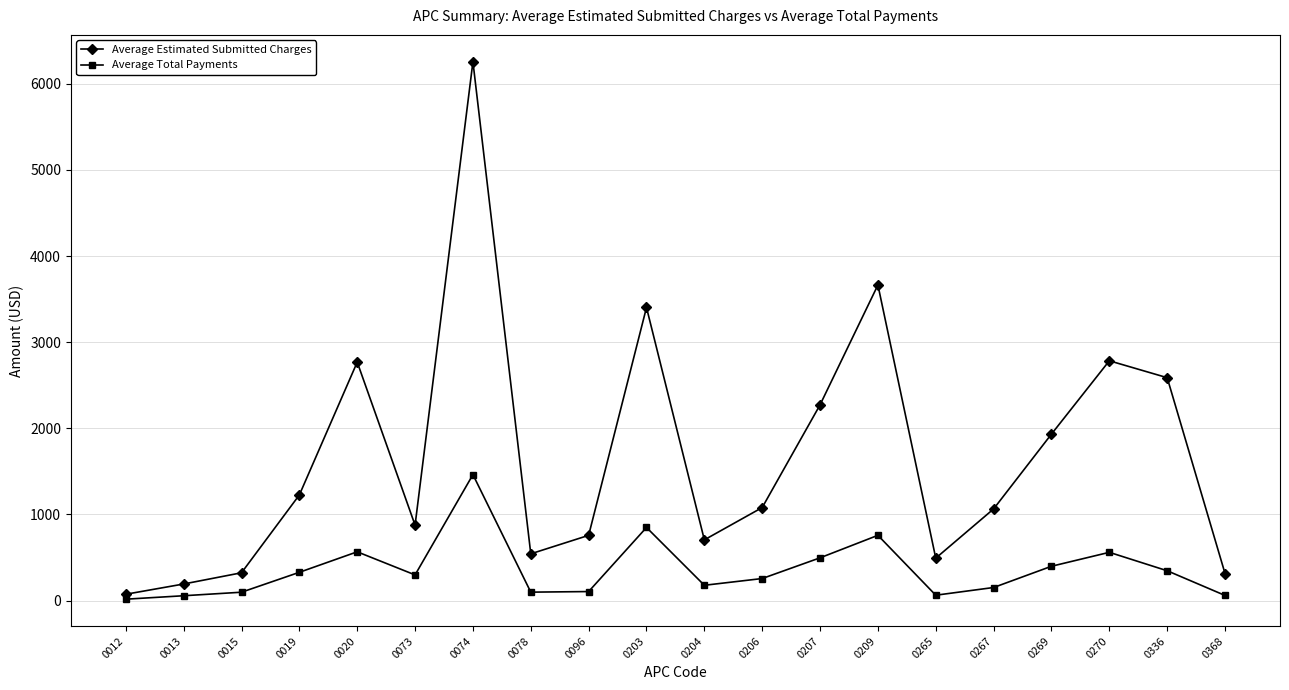

What is the lowest value of the Average Total Payments series?

16.1